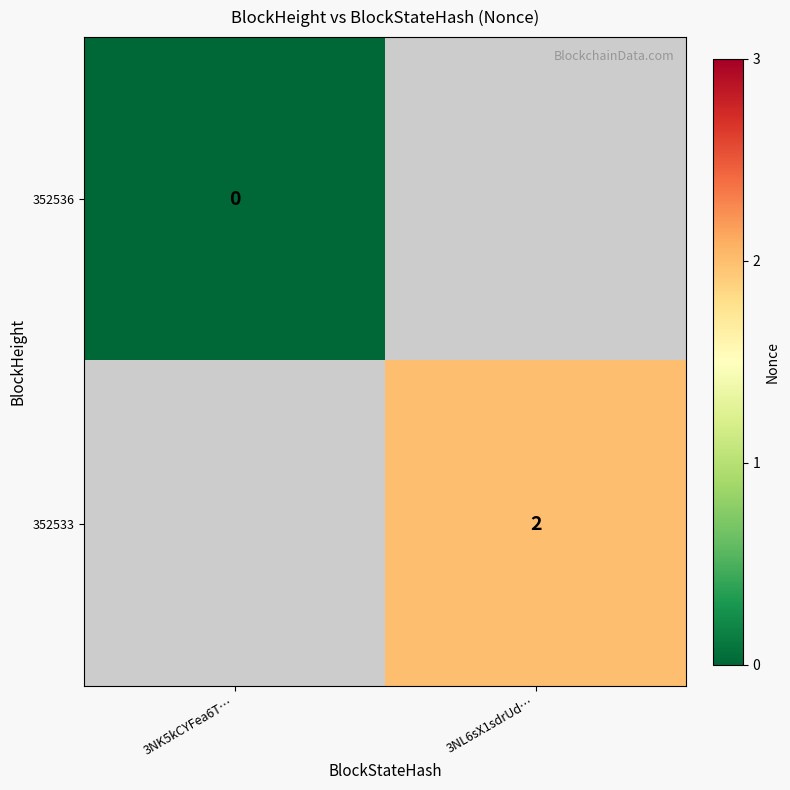

The value of 352533 at 3NL6sX1sdrUd… is 2. True or false?

True